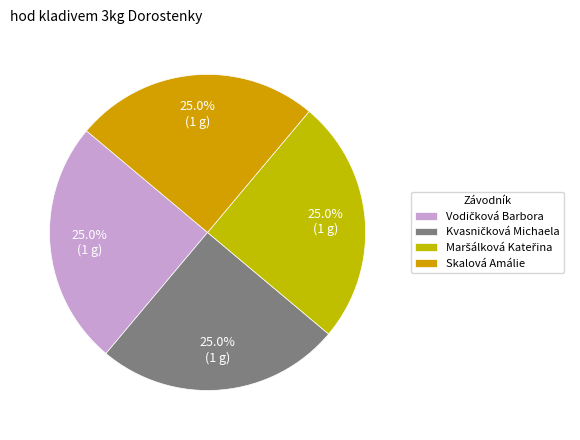

How many slices are in this pie chart?

4